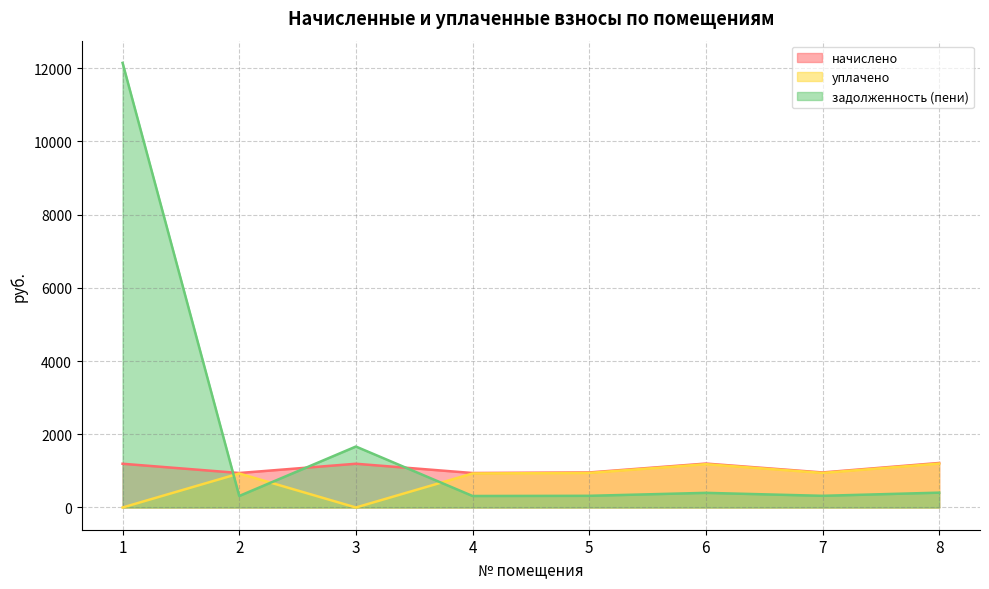

What are all the series names shown in the legend?

начислено, уплачено, задолженность (пени)